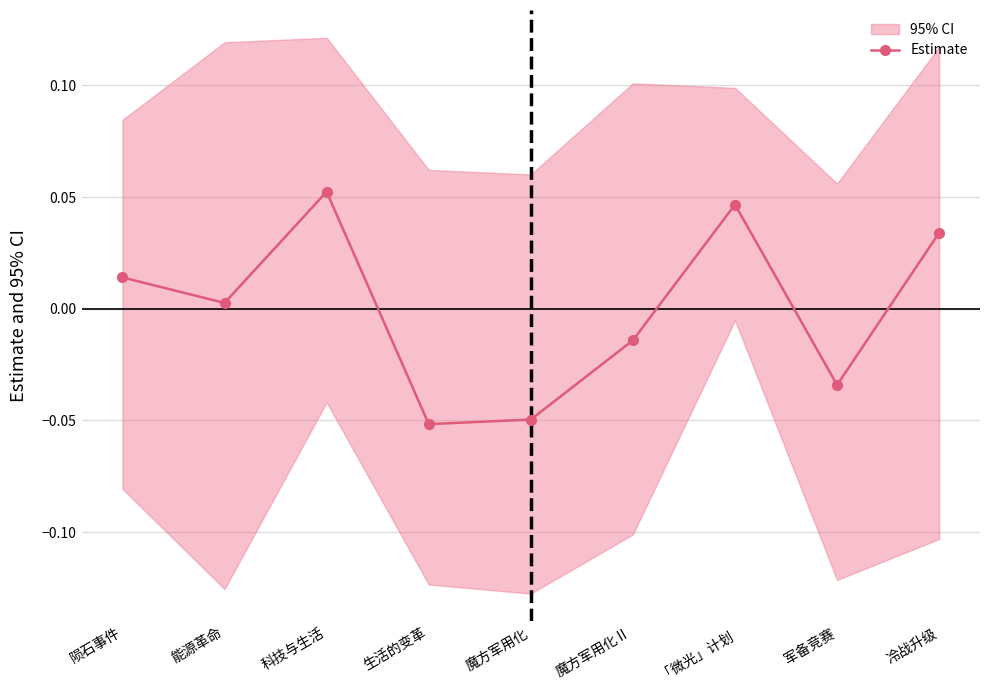

Where does the data first go above 0?

陨石事件